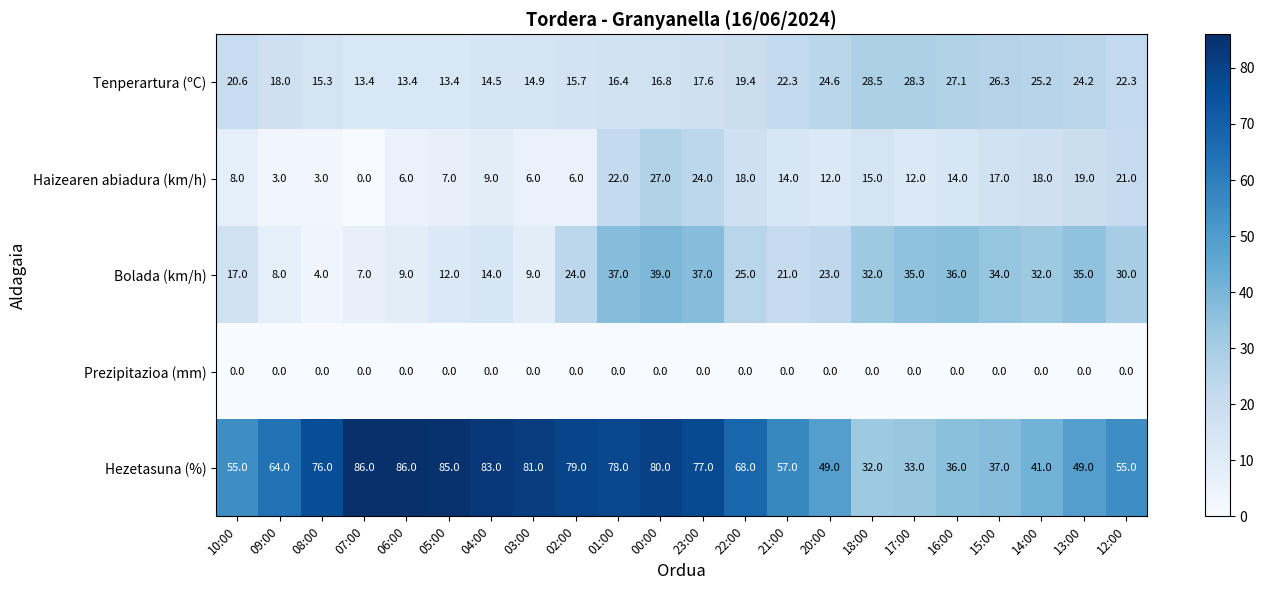

What is the approximate value of Tenperartura (ºC) at 18:00?

28.5